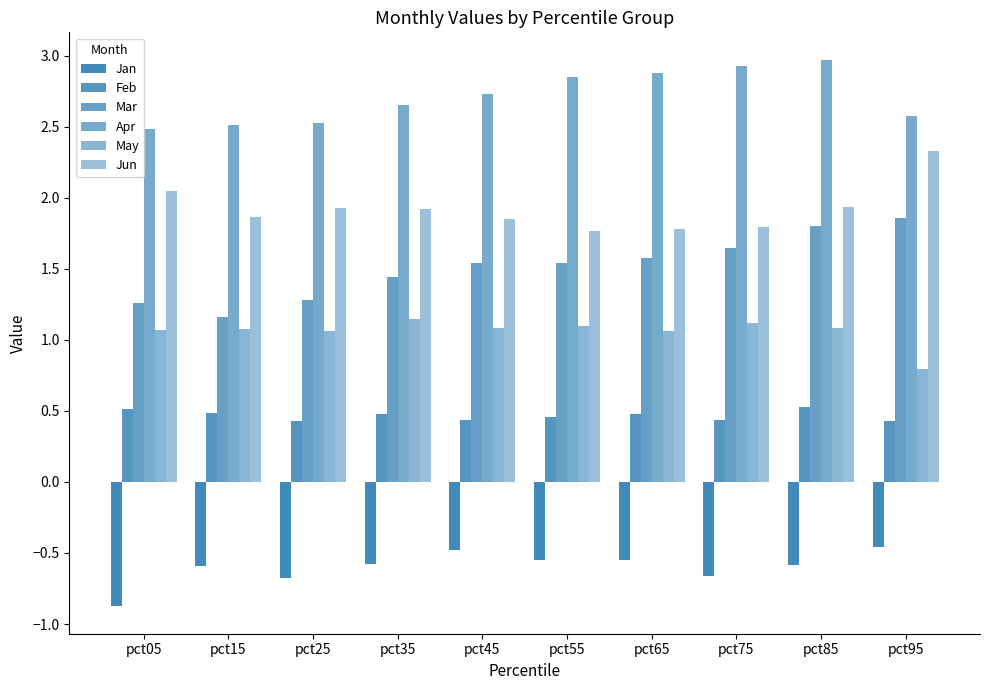

What is the approximate value of Feb at pct45?

0.4